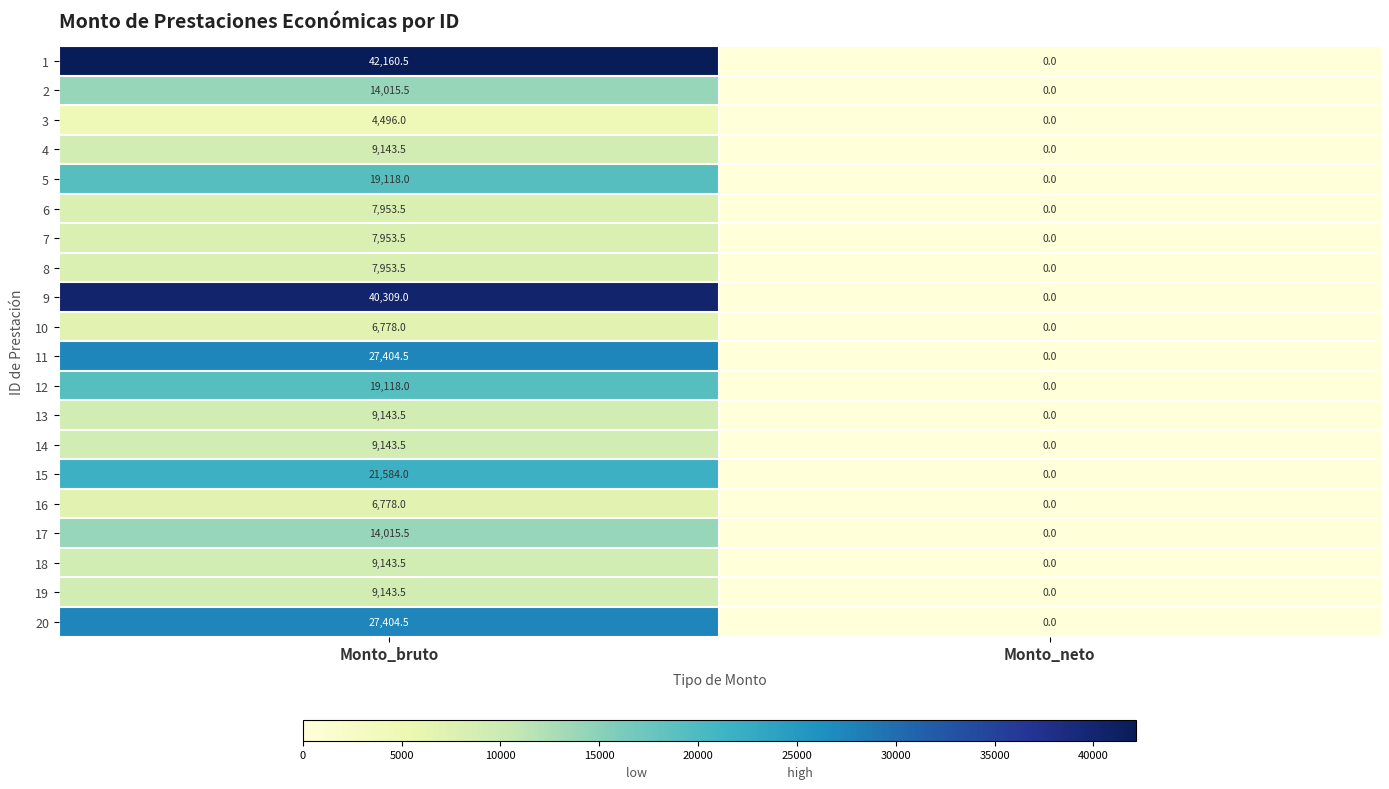

What is the spread (max minus min) of values at Monto_bruto?

37664.5